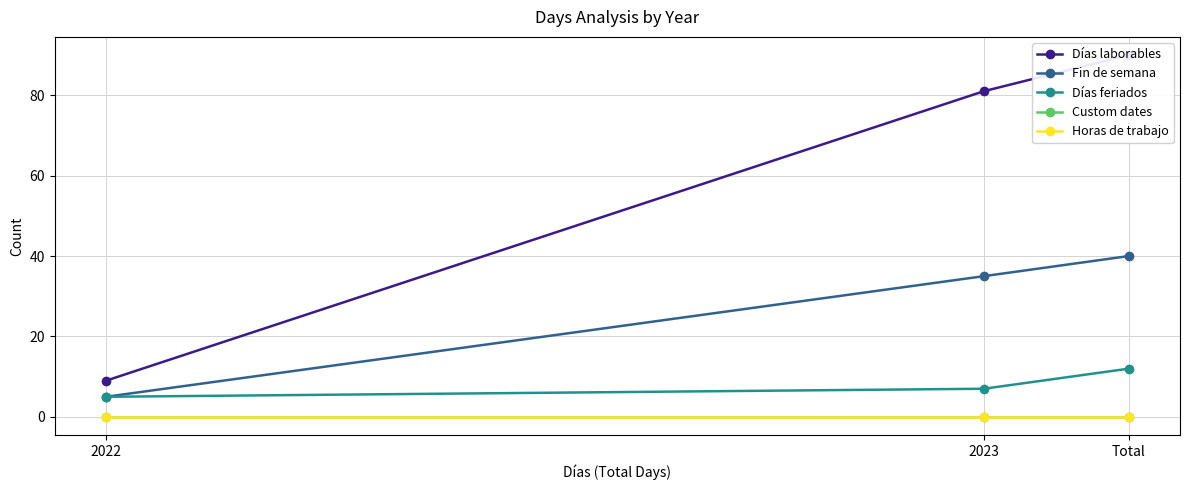

How many categories are shown in the chart?

3